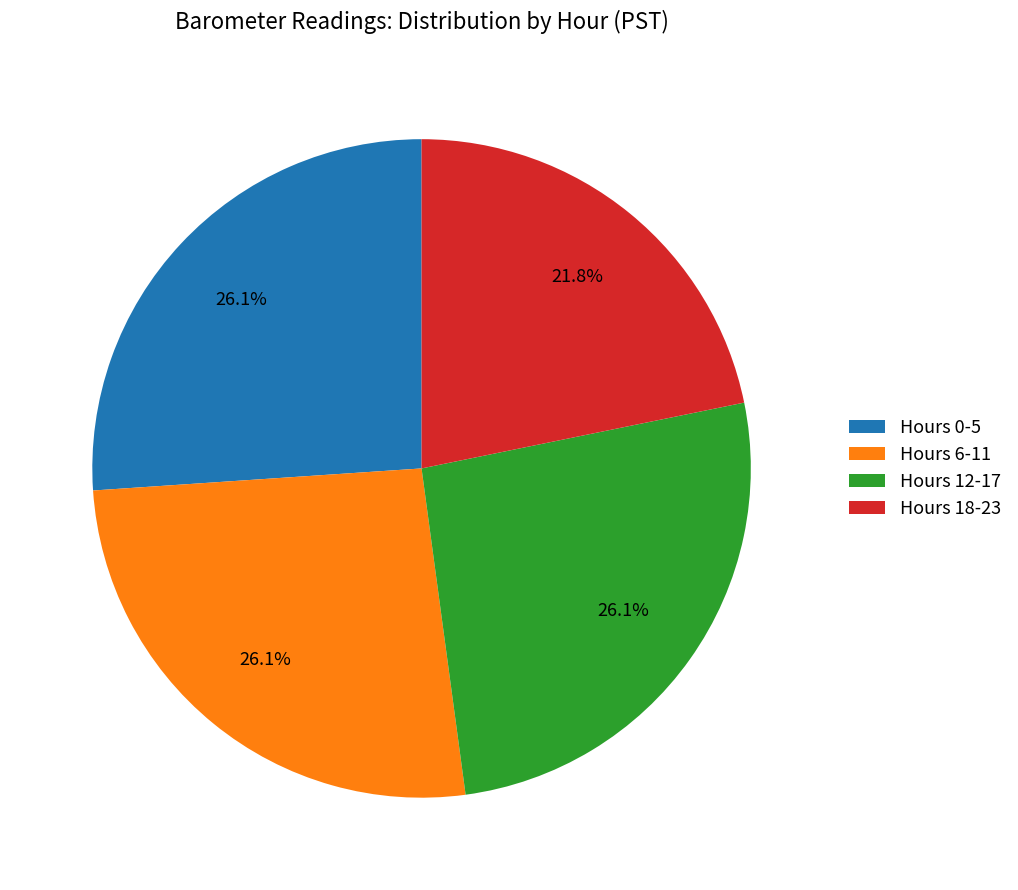

What percentage do Hours 6-11 and Hours 0-5 together represent?

52.1%